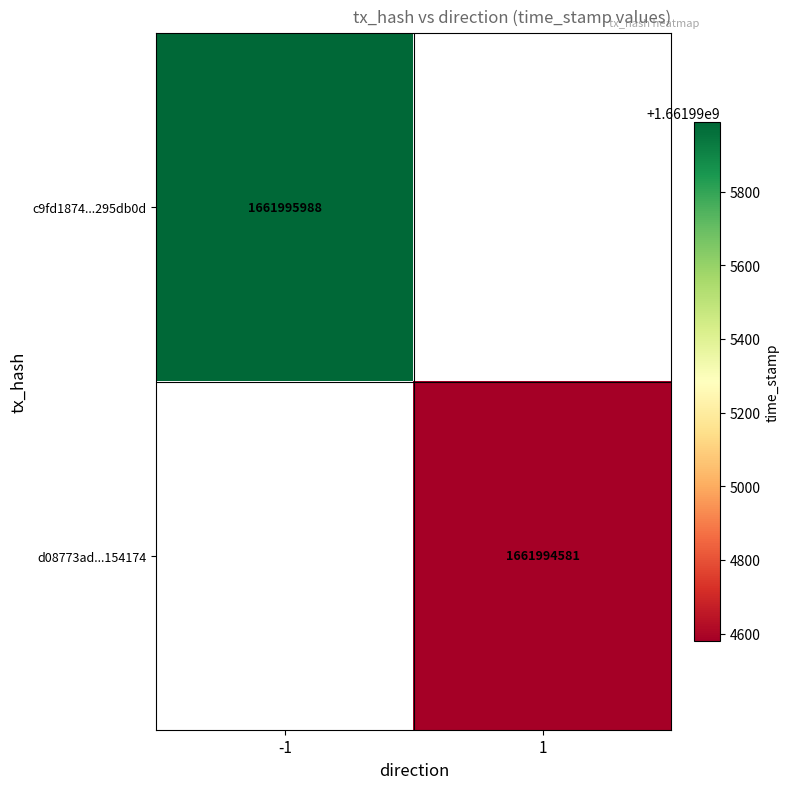

Is the value of c9fd1874aba5bcae0d5d1e2b8ebff2b9295db0d at time_stamp greater than the value of d08773ad22967a367e37172b1a0f56689154174 at direction?

Yes